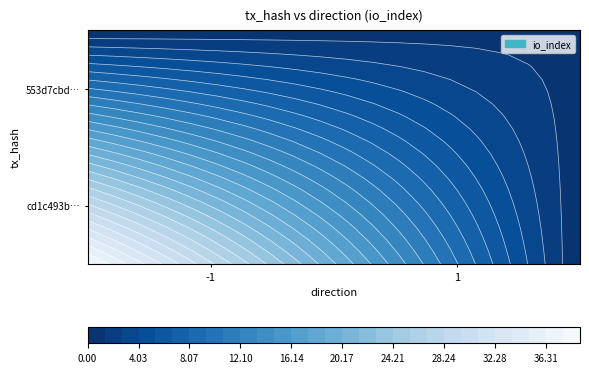

How many cd1c493b738dabe373ce1789ddcedc68704db2f values are between -1 and 38?

2